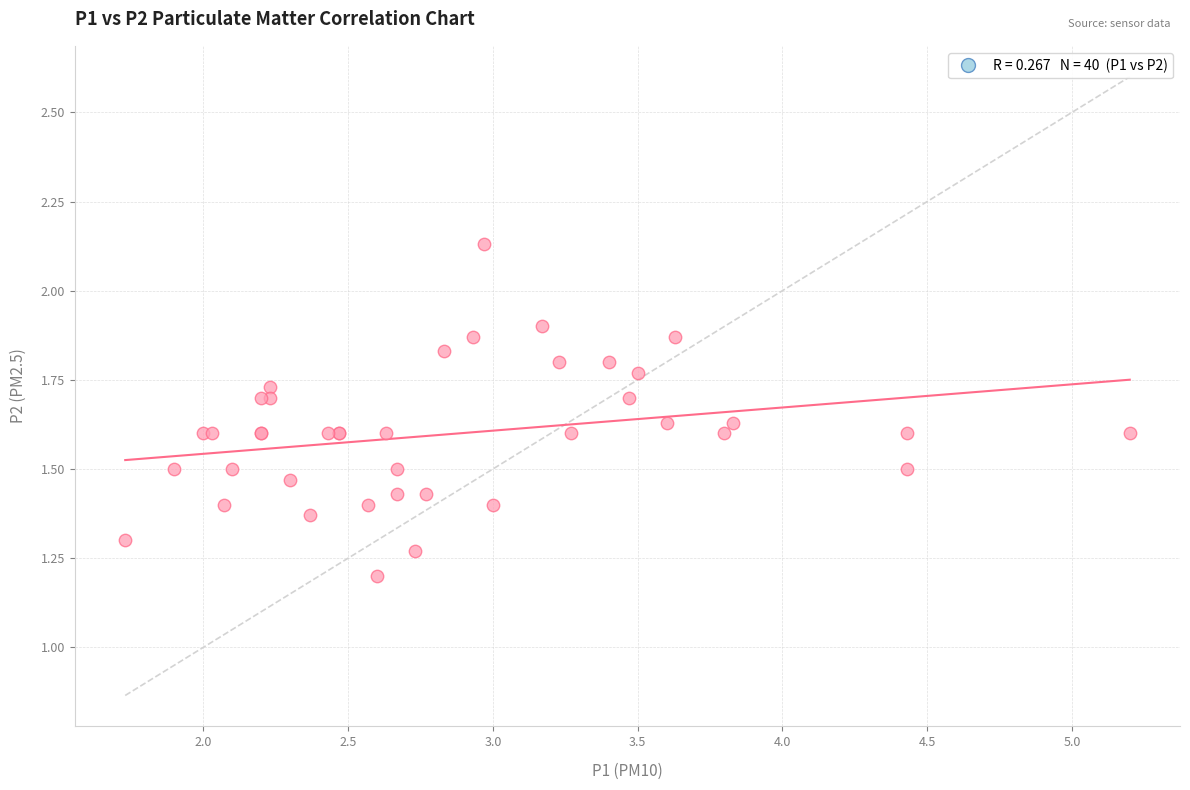

What Y value in the scatter plot is closest to 1?

1.2